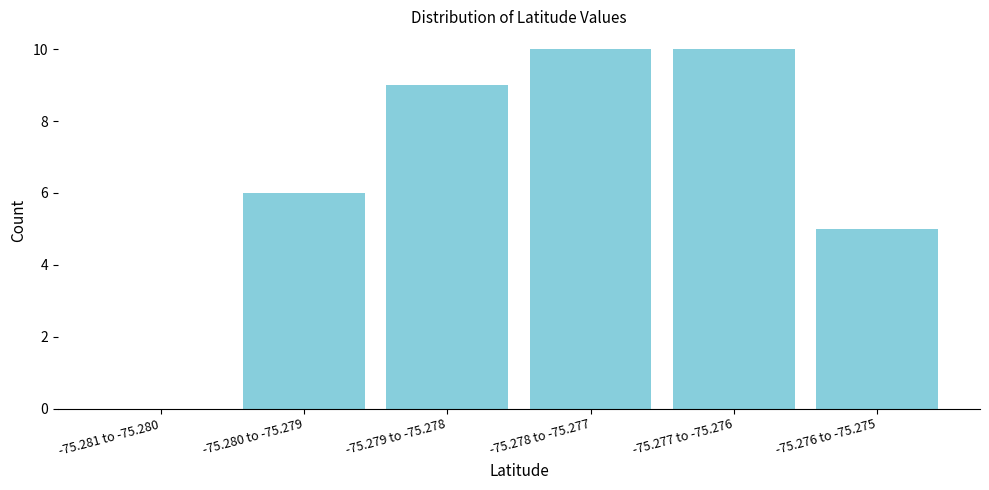

Reading left to right, list all the values displayed in this chart.

-75.281 to -75.280=0	-75.280 to -75.279=6	-75.279 to -75.278=9	-75.278 to -75.277=10	-75.277 to -75.276=10	-75.276 to -75.275=5